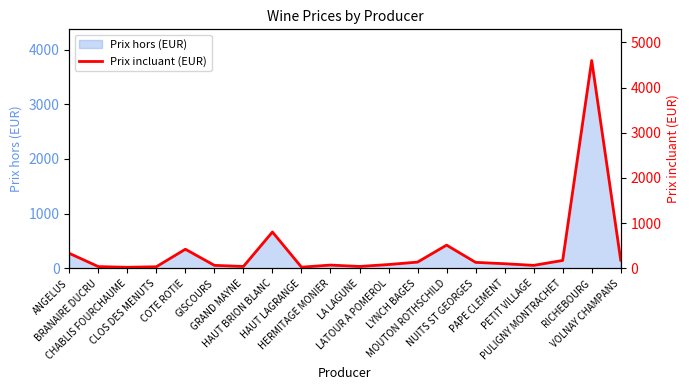

How many lines are shown in the chart?

1